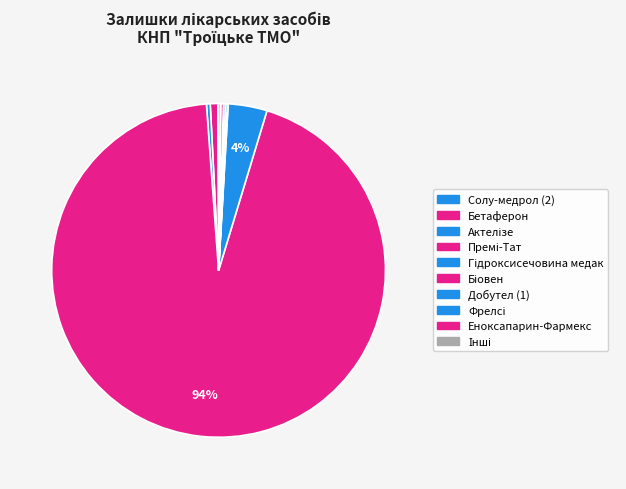

Is there any slice that represents more than half of the pie?

Yes